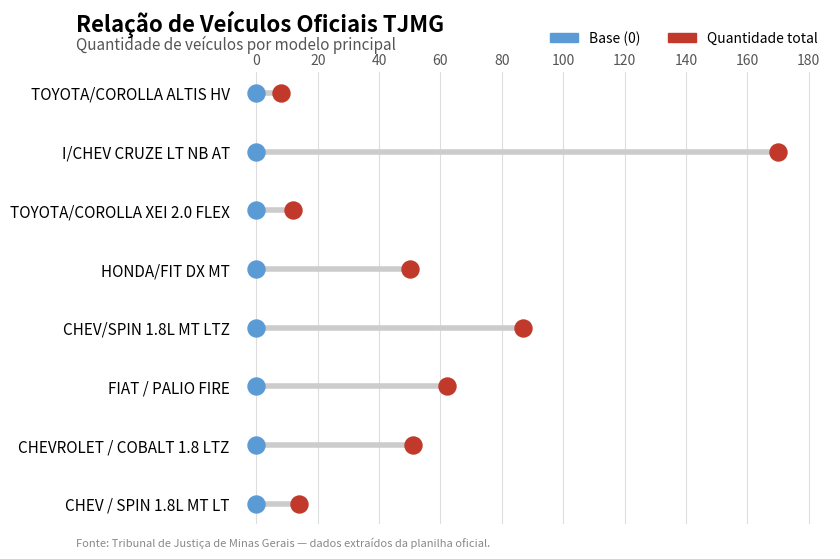

What are all the series names shown in the legend?

Base (0), Quantidade total